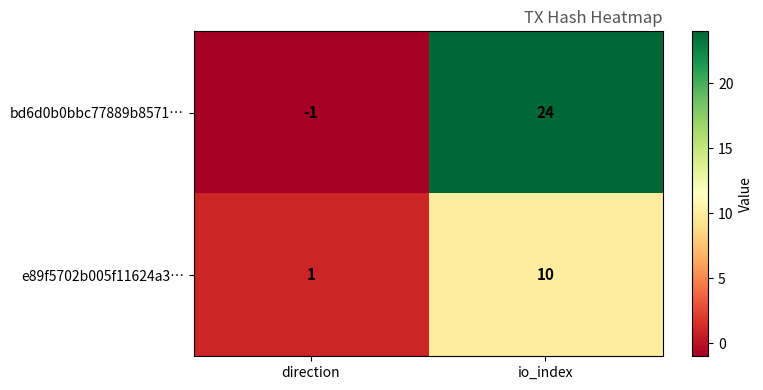

Reading left to right, transcribe all the data shown in this chart.

bd6d0b0bbc77889b8571…: -1	24
e89f5702b005f11624a3…: 1	10